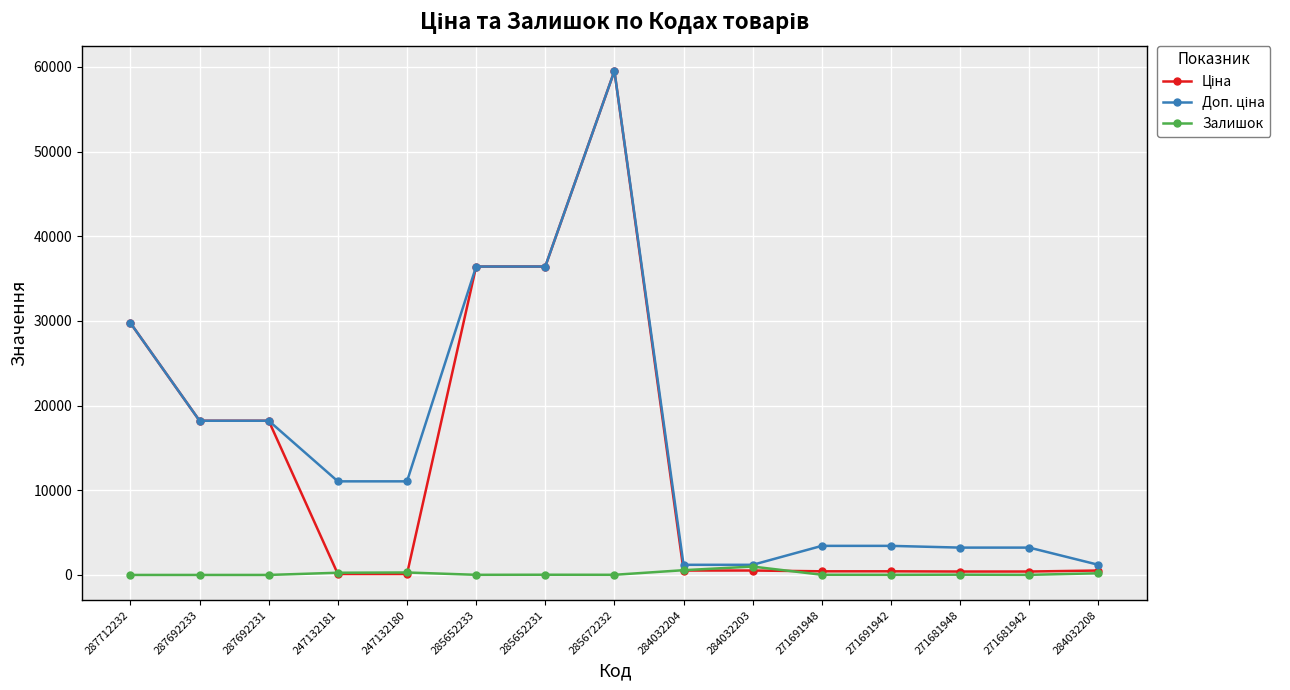

At which category does the chart reach its peak across all series?

285672232